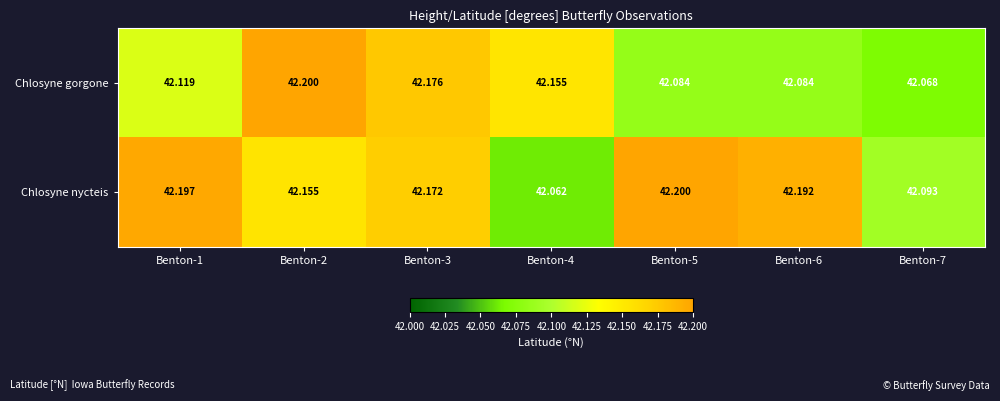

Is the value of Chlosyne gorgone at Benton-2 greater than the value of Chlosyne nycteis at Benton-1?

Yes